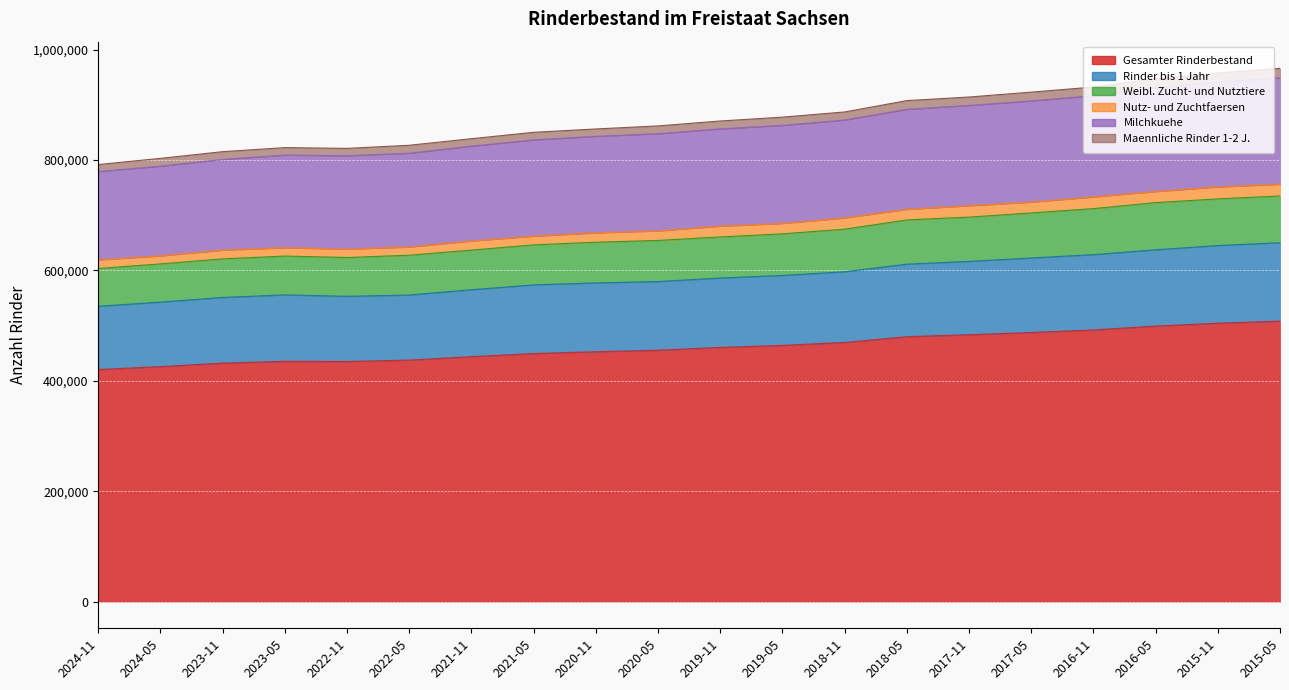

Where is Milchkuehe nearest to the value 863976?

2019-05